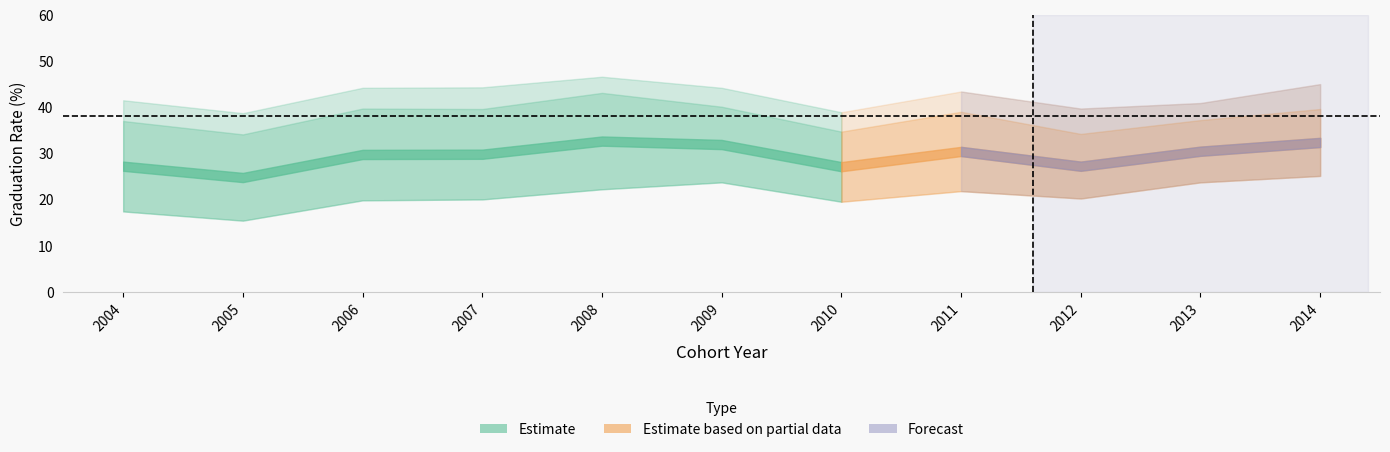

Count the number of data series in this chart.

3